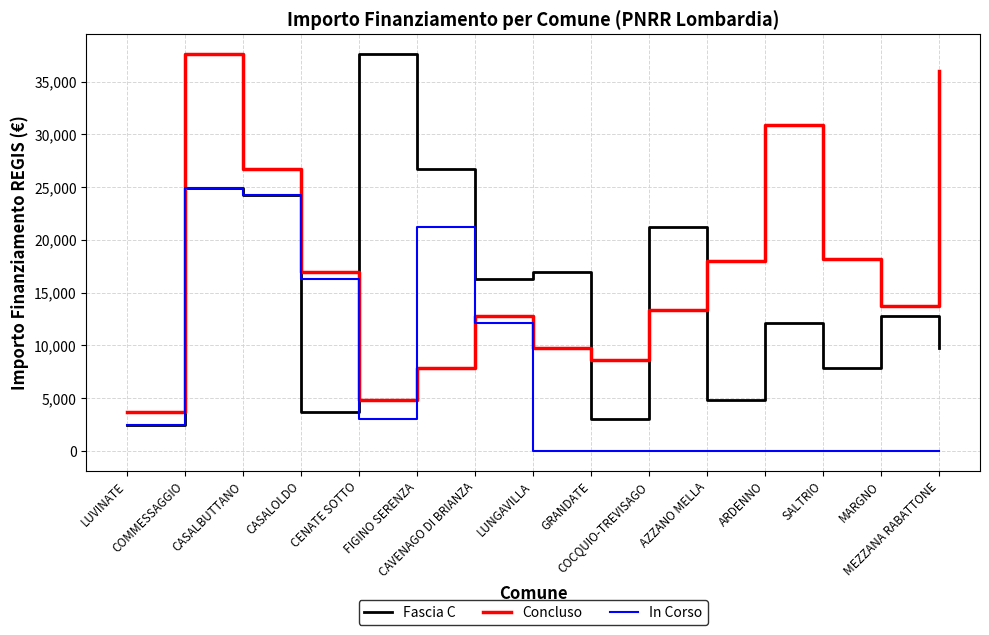

Which series ends up on top after the final intersection of Fascia C and Concluso?

Concluso